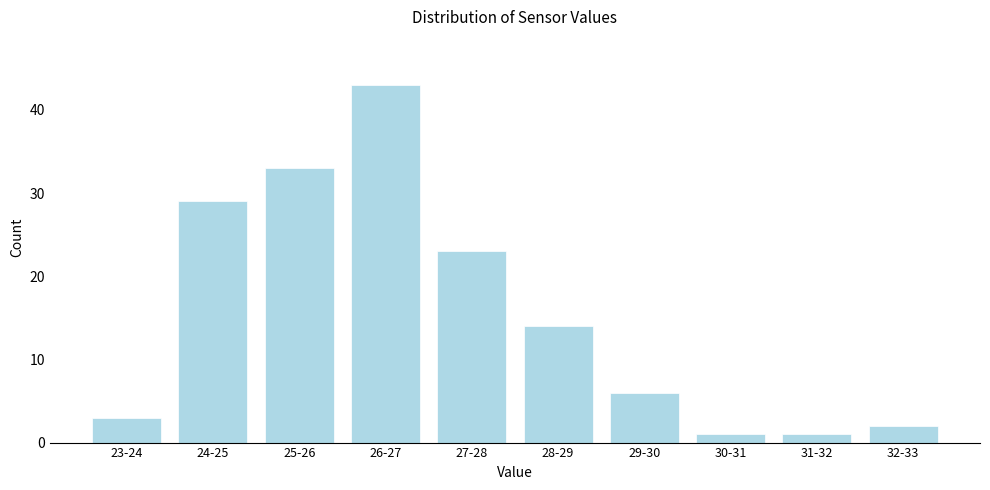

Reading left to right, list all the values displayed in this chart.

3	29	33	43	23	14	6	1	1	2